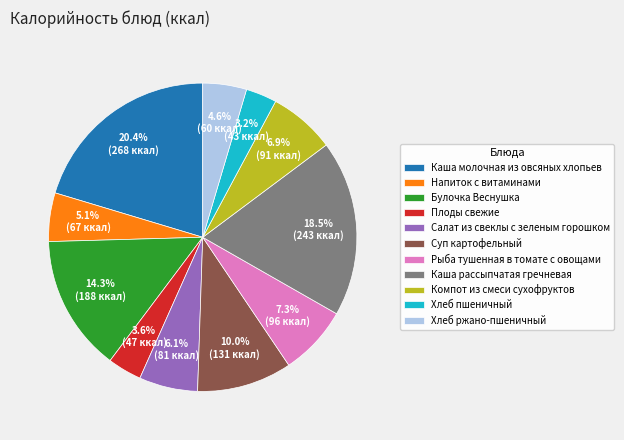

Does Хлеб ржано-пшеничный account for over 50% of the chart?

No